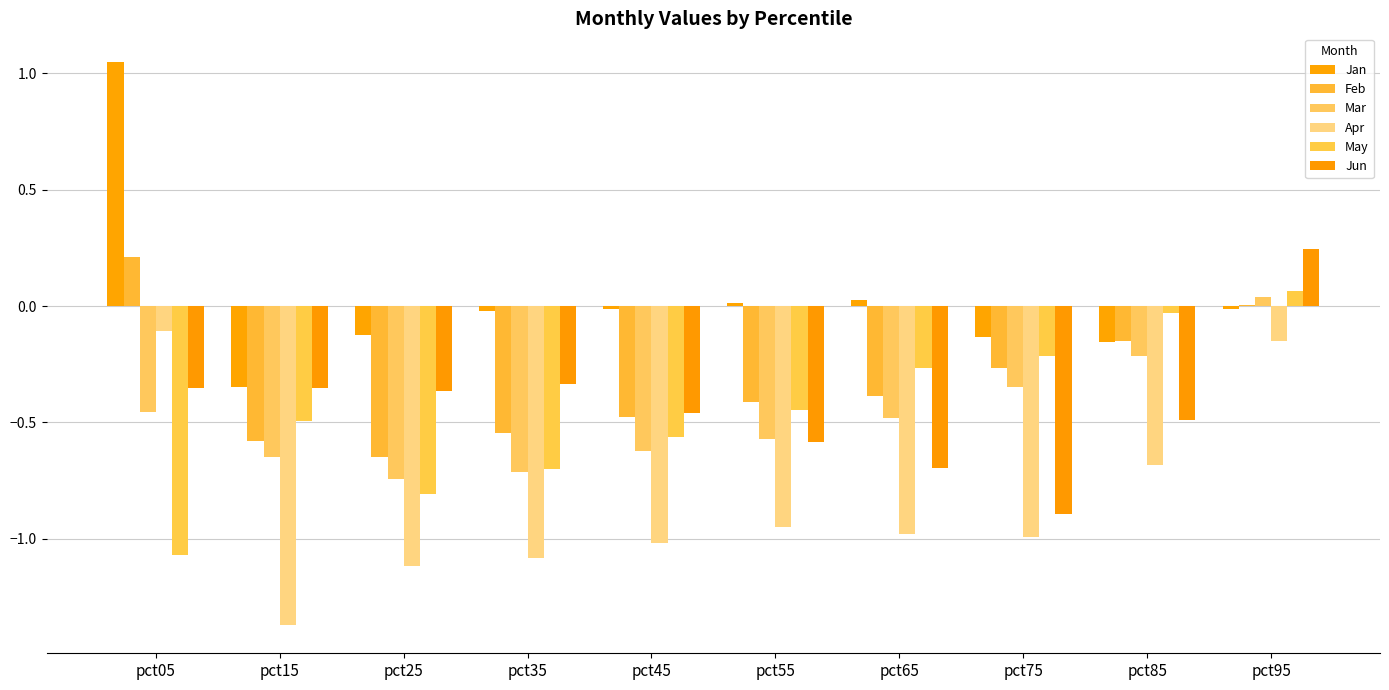

Are the bars horizontal?

No